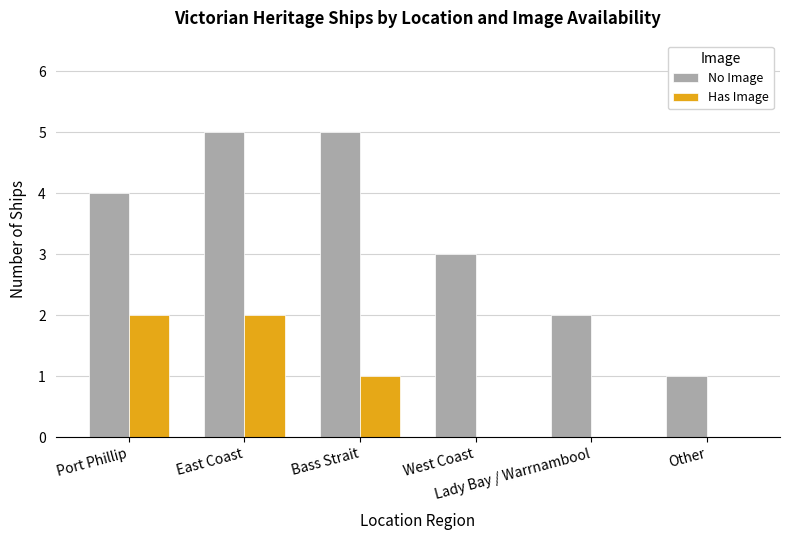

The value of No Image at Other is 2. True or false?

False